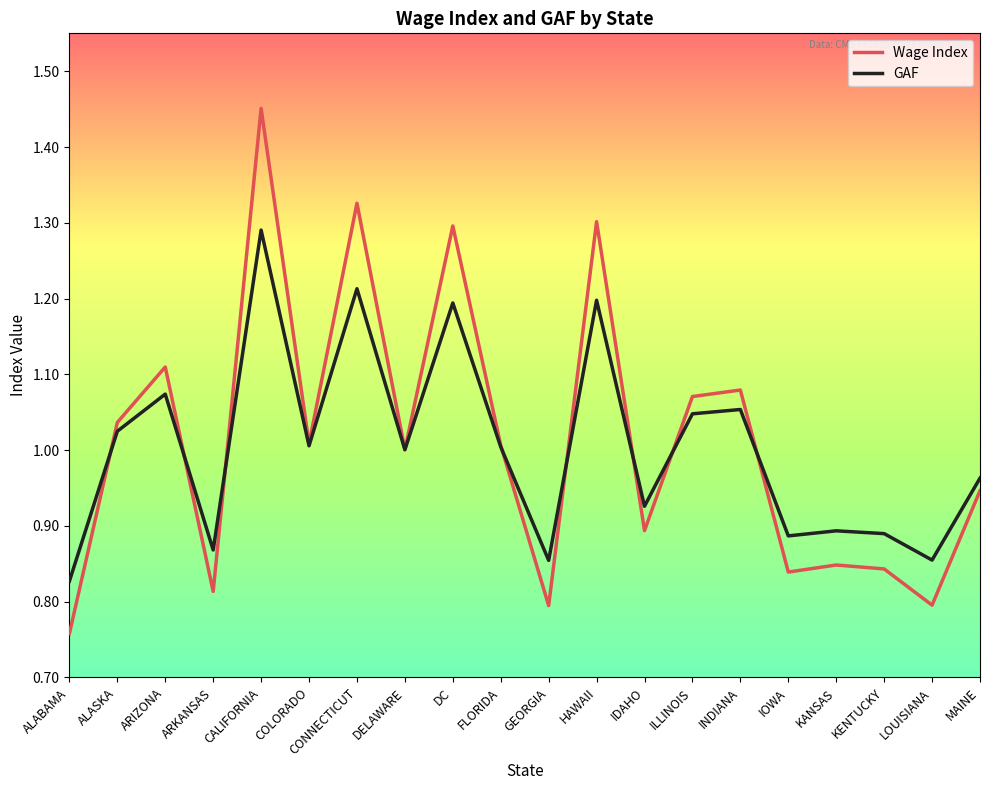

What is the total value across all series at MAINE?

1.9